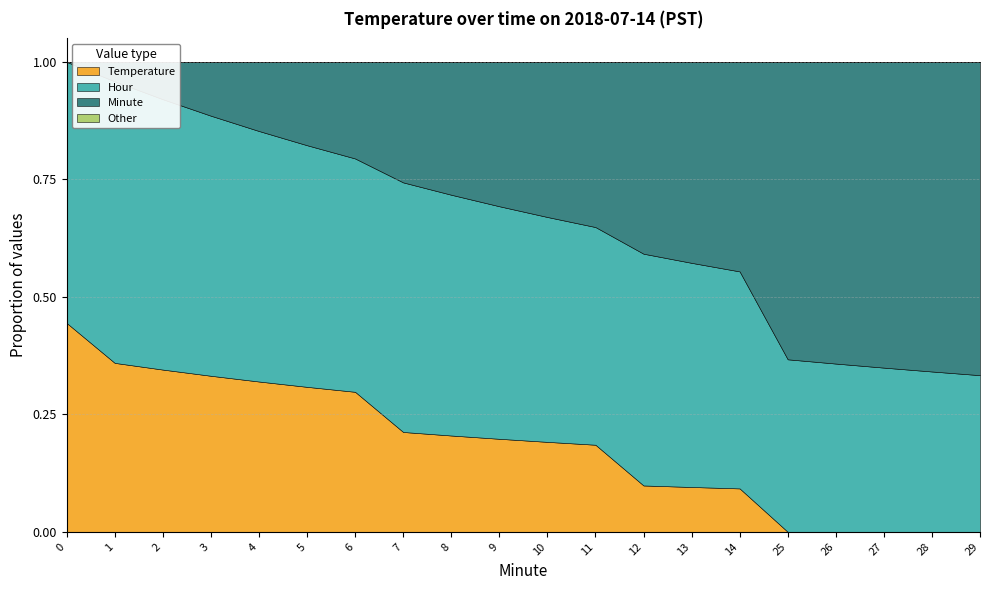

What is the sum of the Minute values at 10 and 26?

36.0